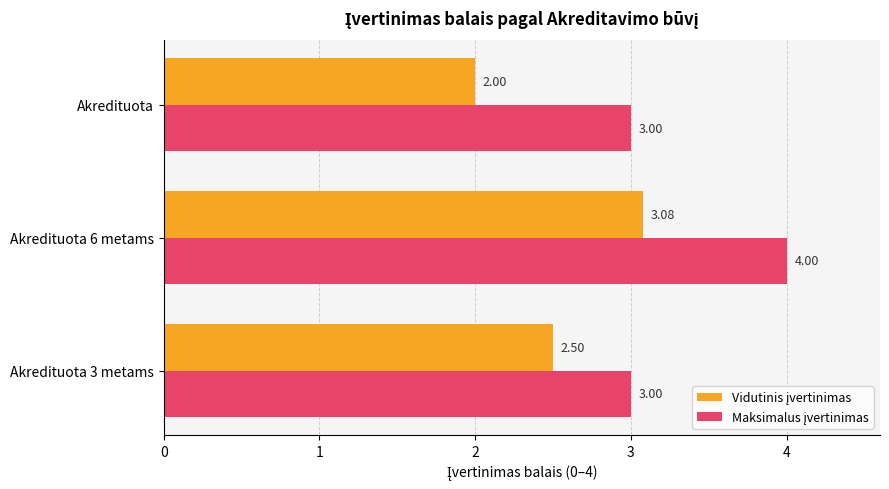

At how many categories does at least one series exceed 2?

3